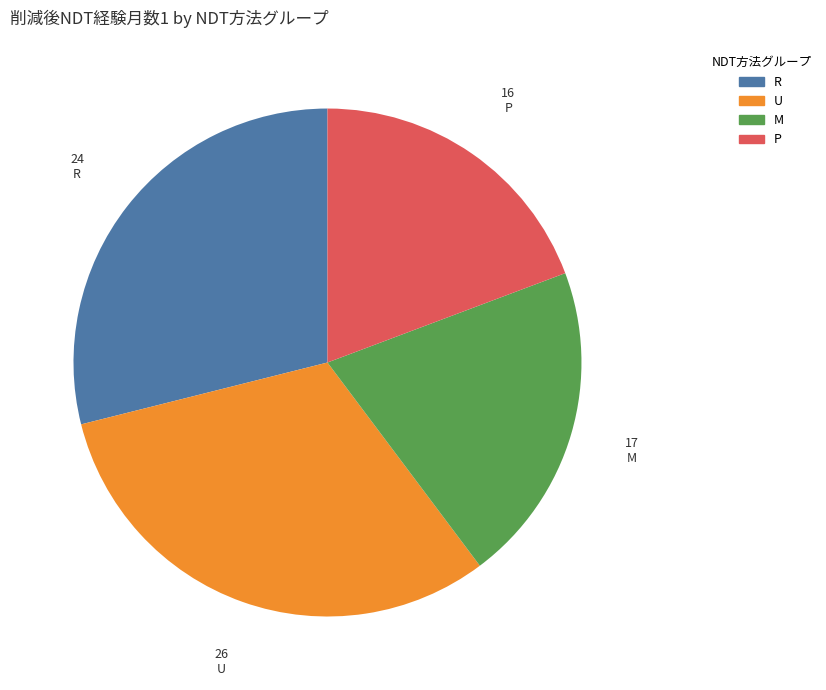

How many segments does this pie chart have?

4